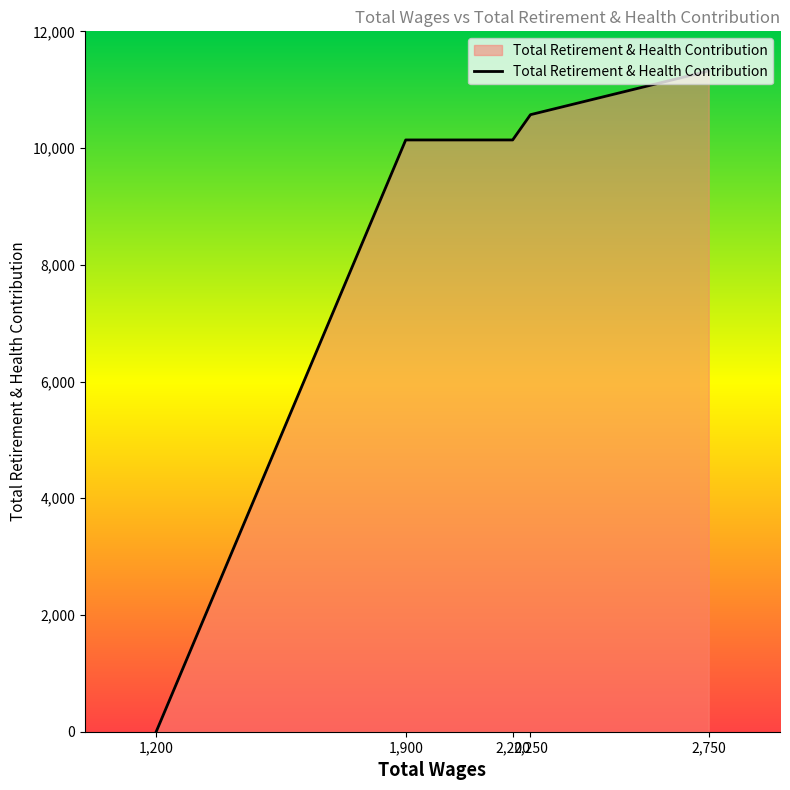

What is the average value?

8434